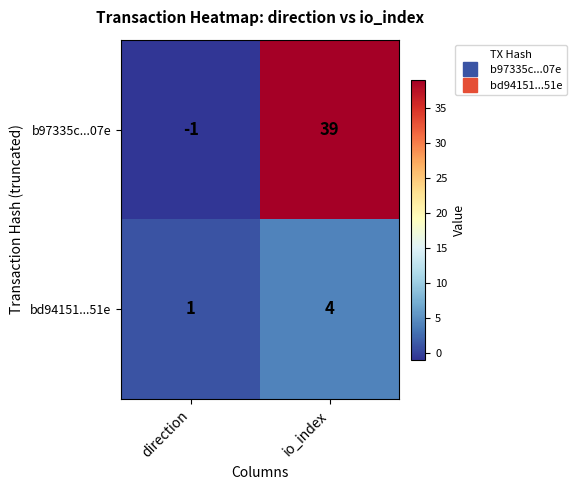

Which label corresponds to the smallest value in the chart?

direction